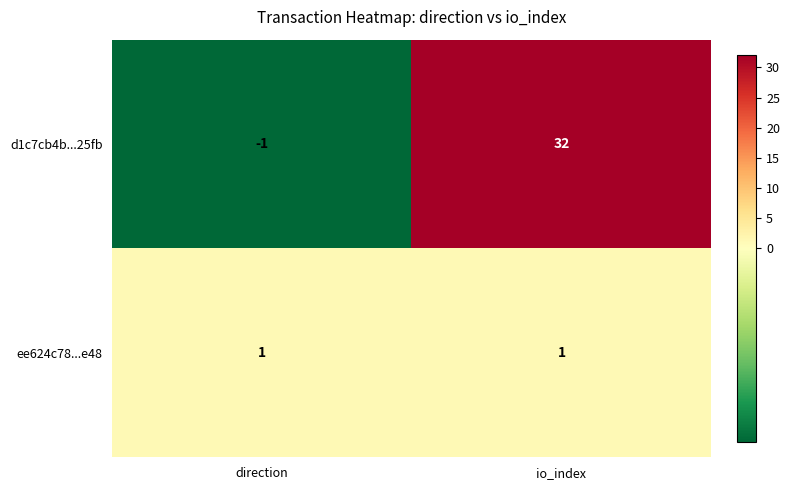

The d1c7cb4b...25fb series shows 14 at io_index. True or false?

False